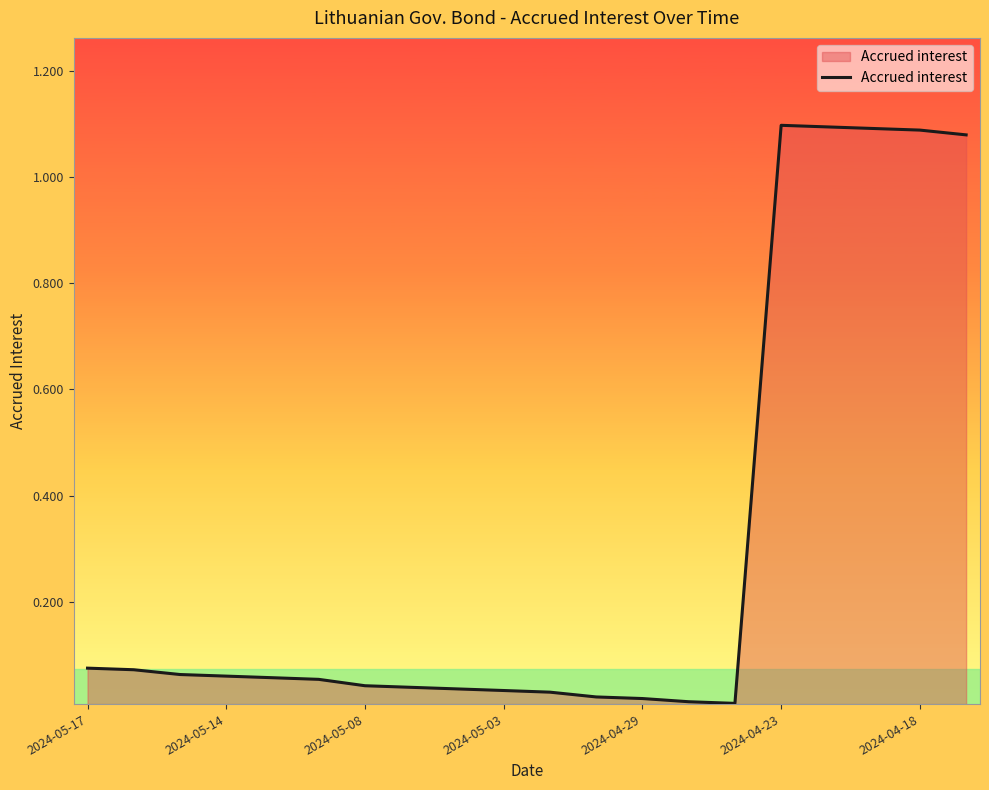

Does the chart display data point markers on the line(s)?

No